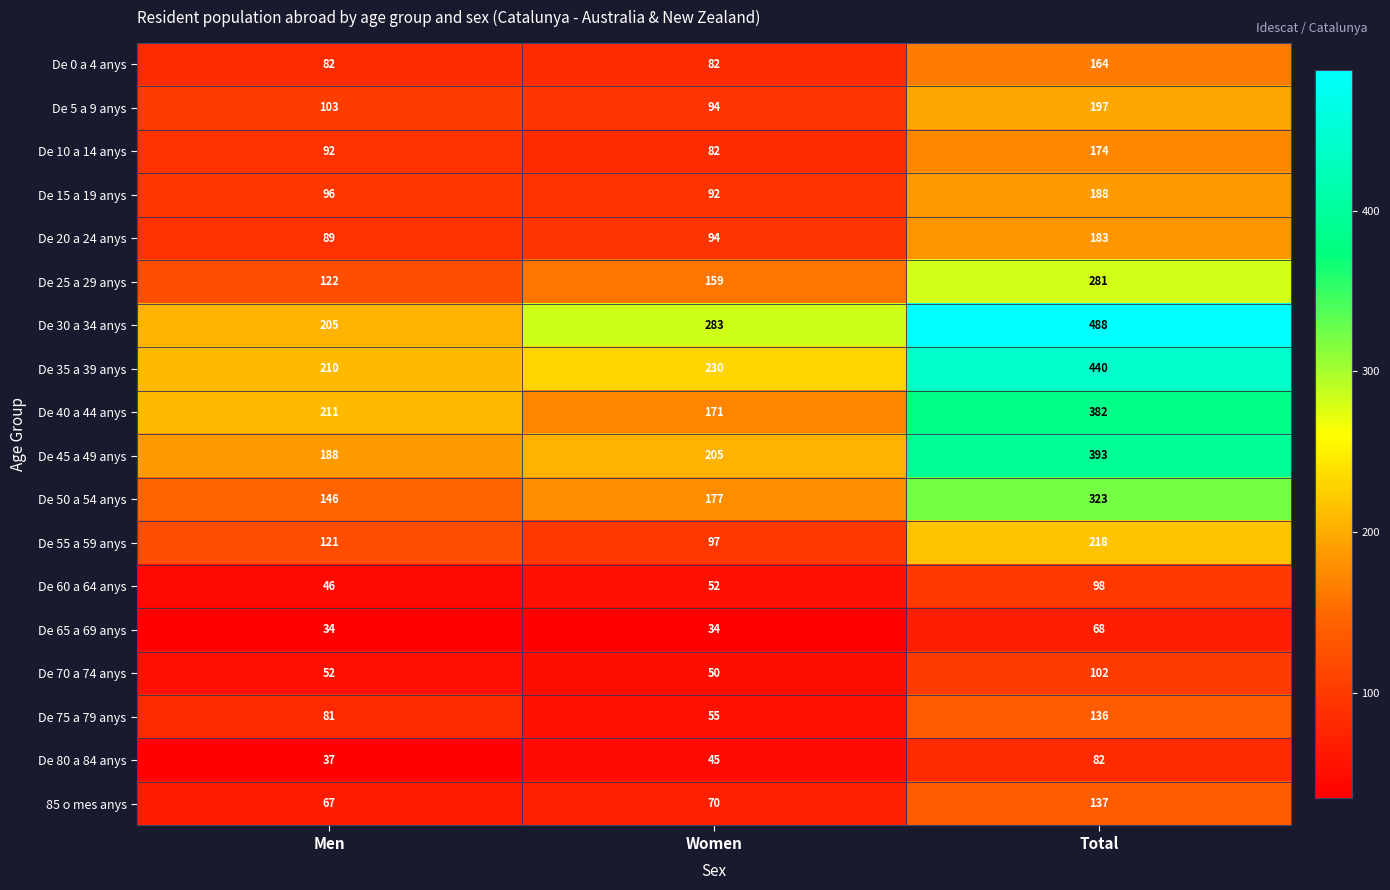

What is the smallest value displayed?

34